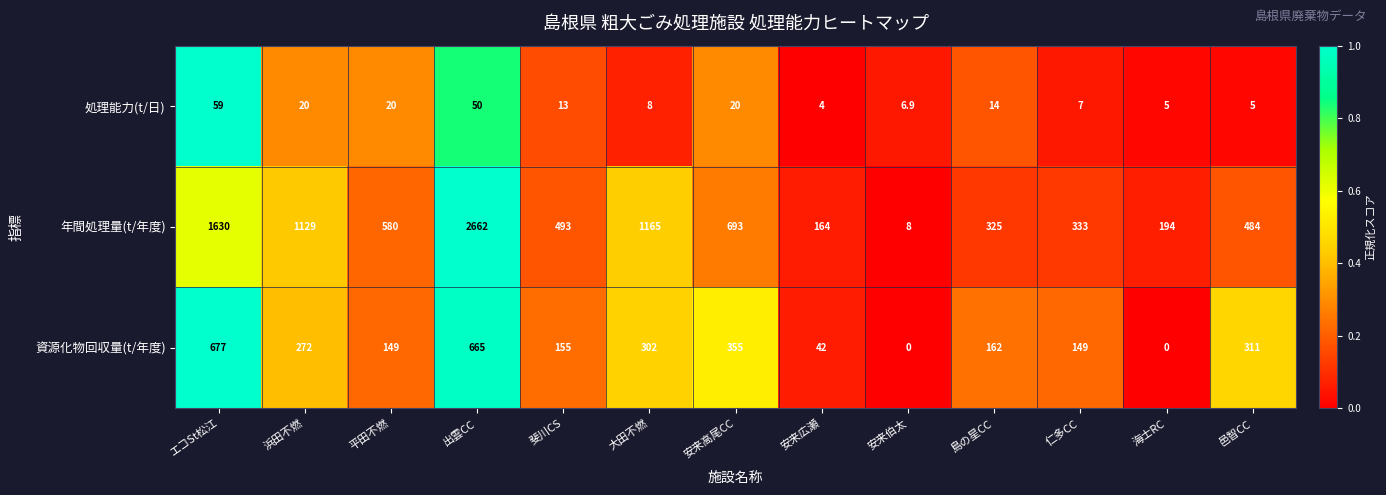

Between 斐川CS and 安来伯太, which series saw the biggest shift?

年間処理量(t/年度)